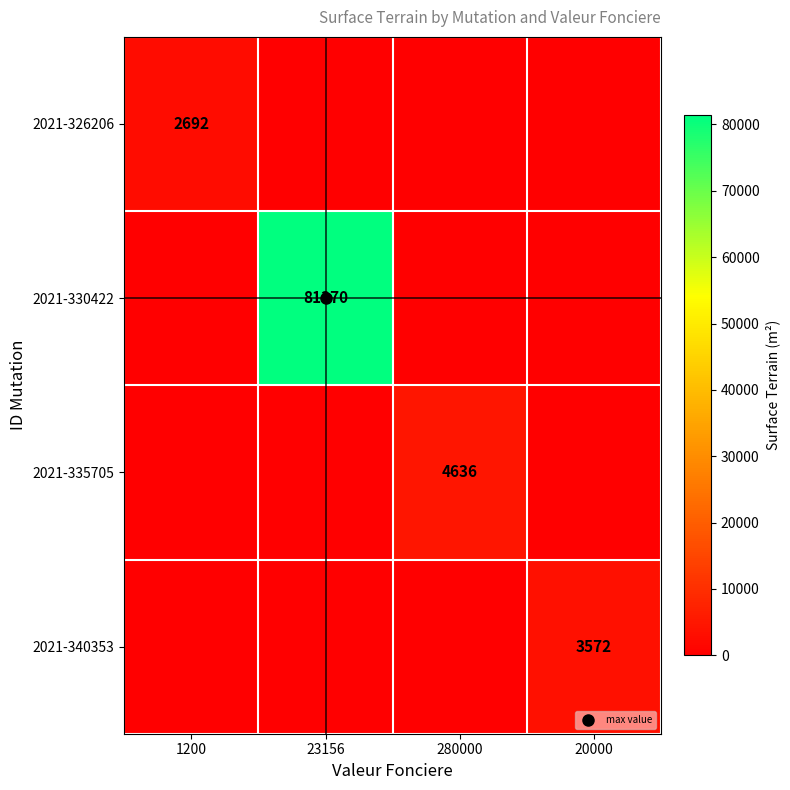

Is it true that 2021-340353 equals 1252 at 280000?

False